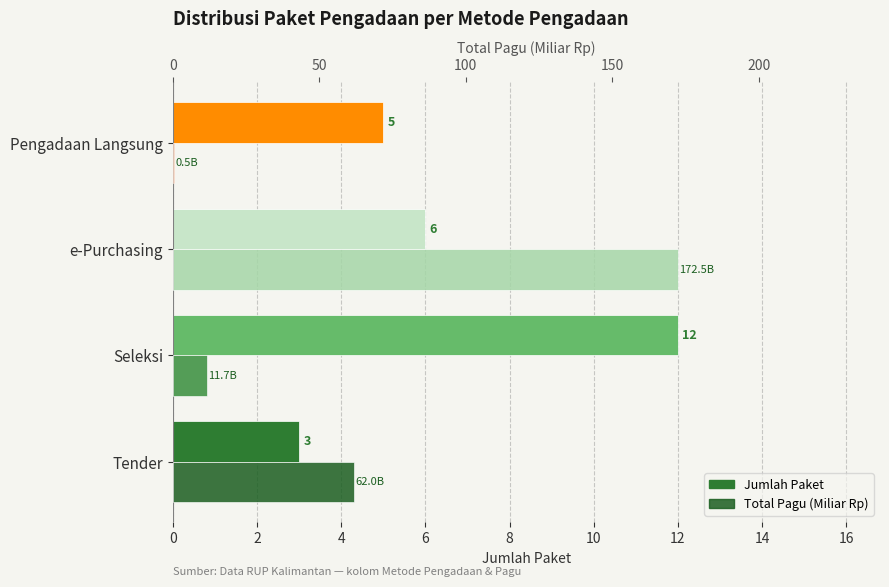

Which series has the largest range (max minus min)?

Total Pagu (Miliar Rp)